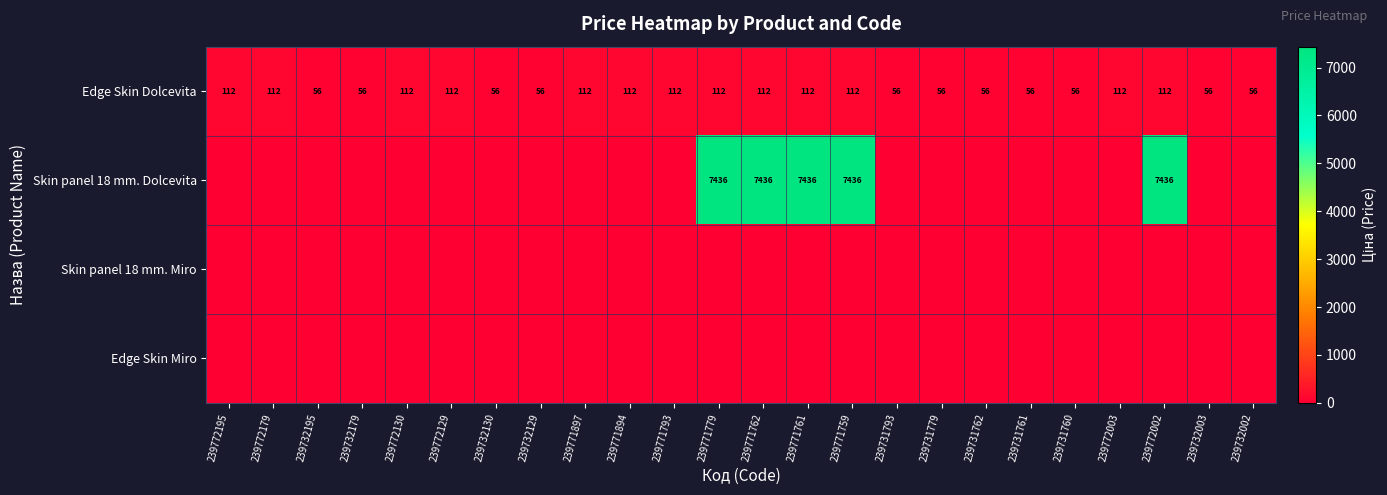

How many Edge Skin Dolcevita values are between 56 and 112?

24